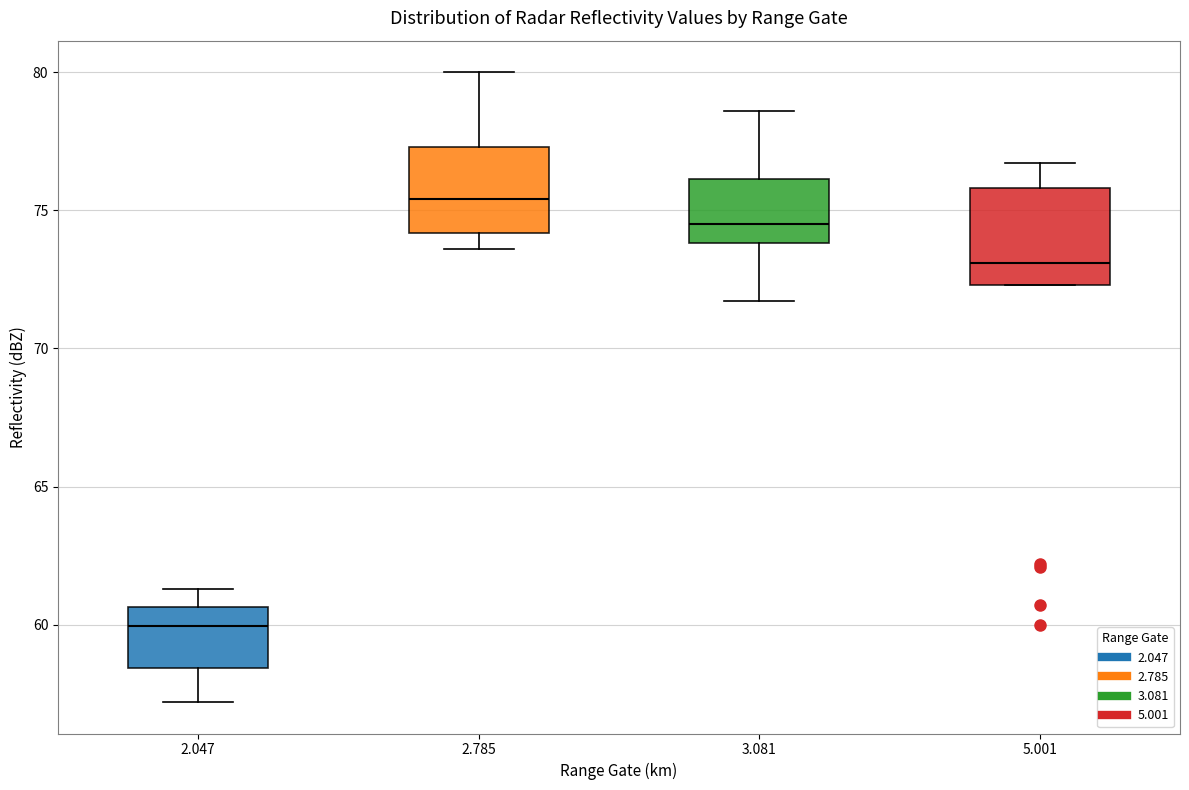

Reading left to right, read every box against the y-axis: the position of its median line, the range the box covers, and the ends of its whiskers. The values are not printed on the chart, so give them approximately, as read against the axis.

2.047: median 60.0, box 58.5 to 60.5, whiskers 57.0 to 61.5
2.785: median 75.5, box 74.0 to 77.5, whiskers 73.5 to 80.0
3.081: median 74.5, box 74.0 to 76.0, whiskers 71.5 to 78.5
5.001: median 73.0, box 72.5 to 76.0, whiskers 72.5 to 76.5